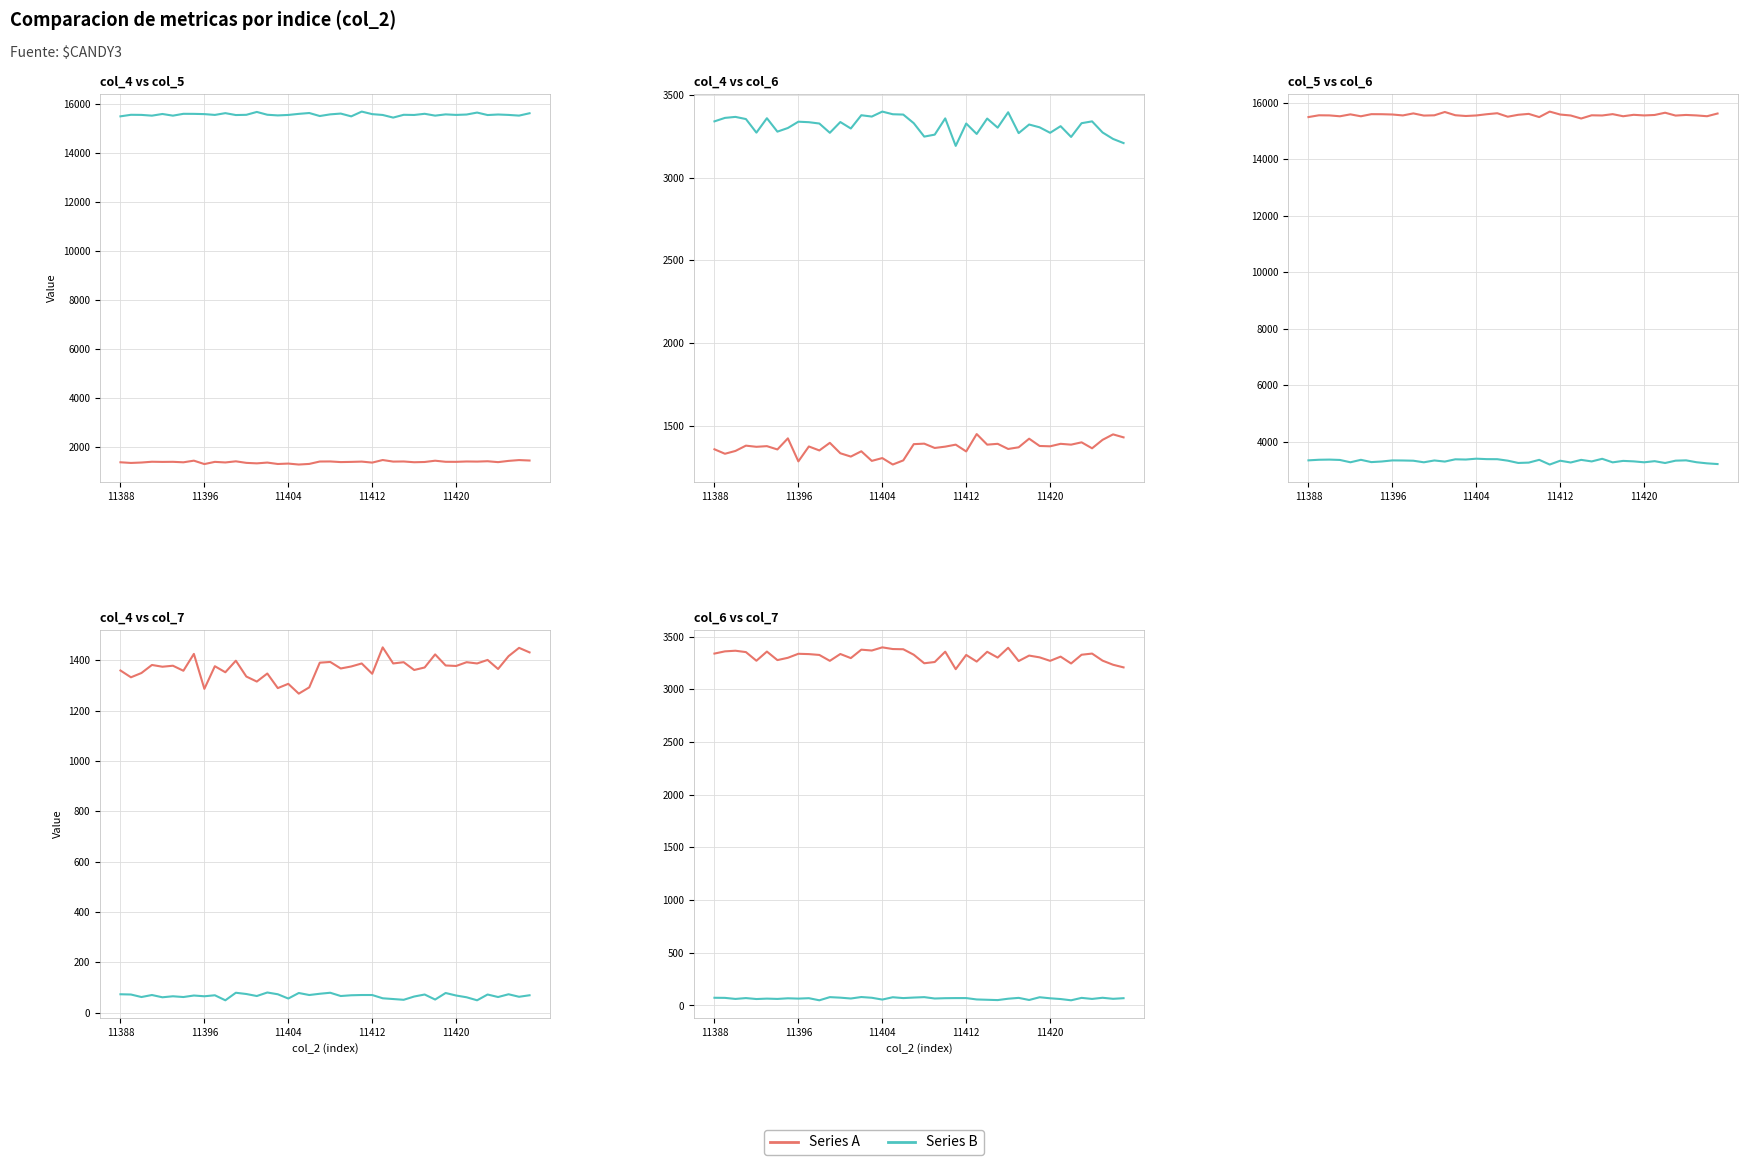

Which series has the widest spread of values?

col_5